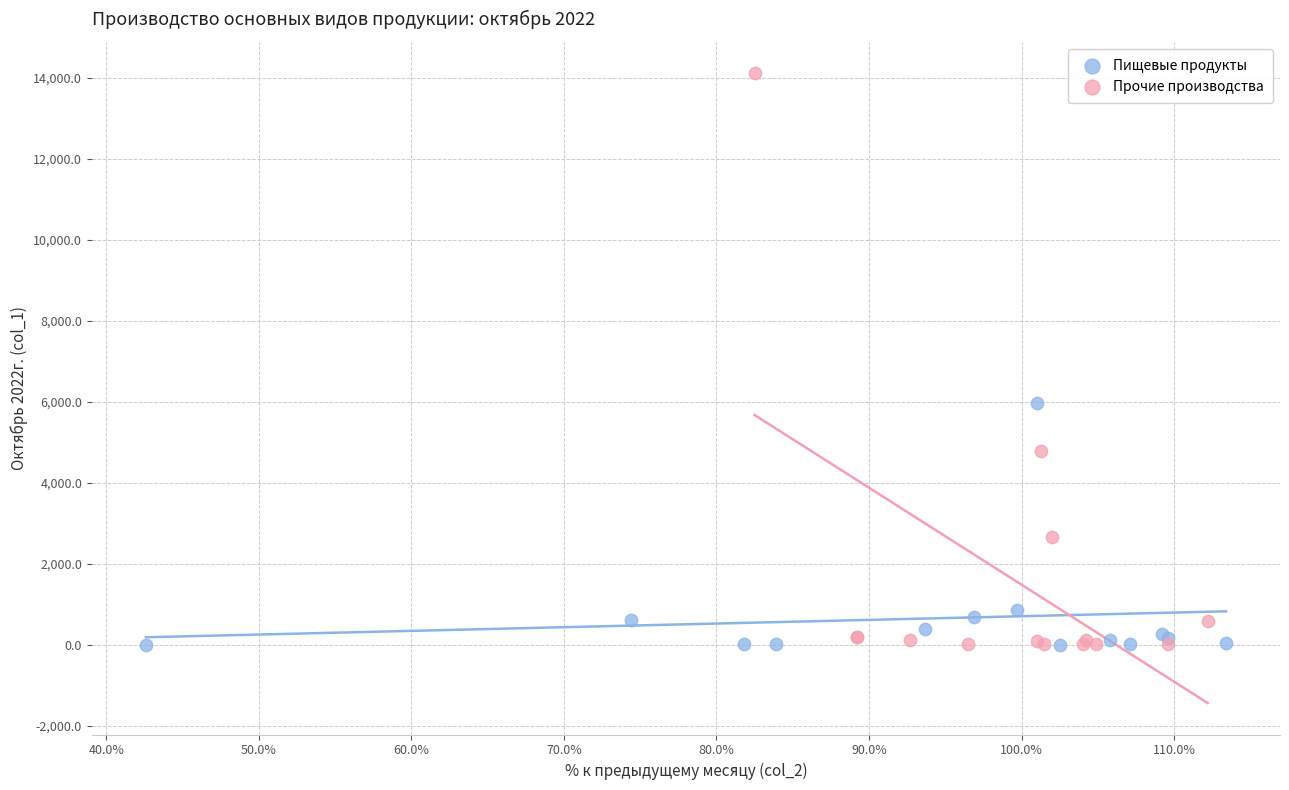

Which series contains the highest Y value?

Прочие производства